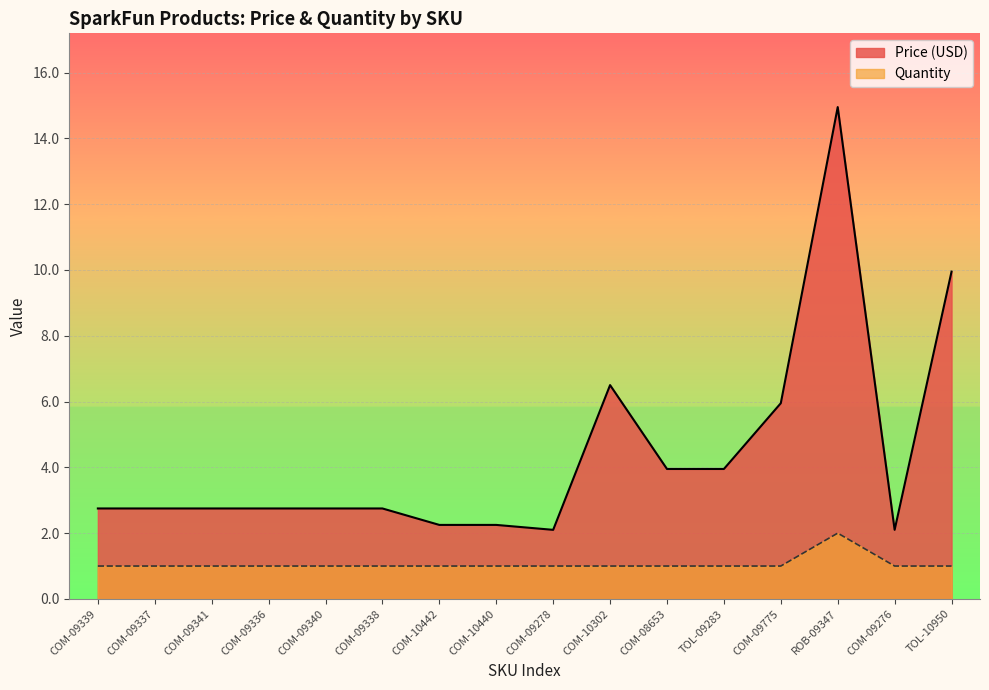

Rank the series at COM-09341 from highest to lowest value.

Price (USD), Quantity